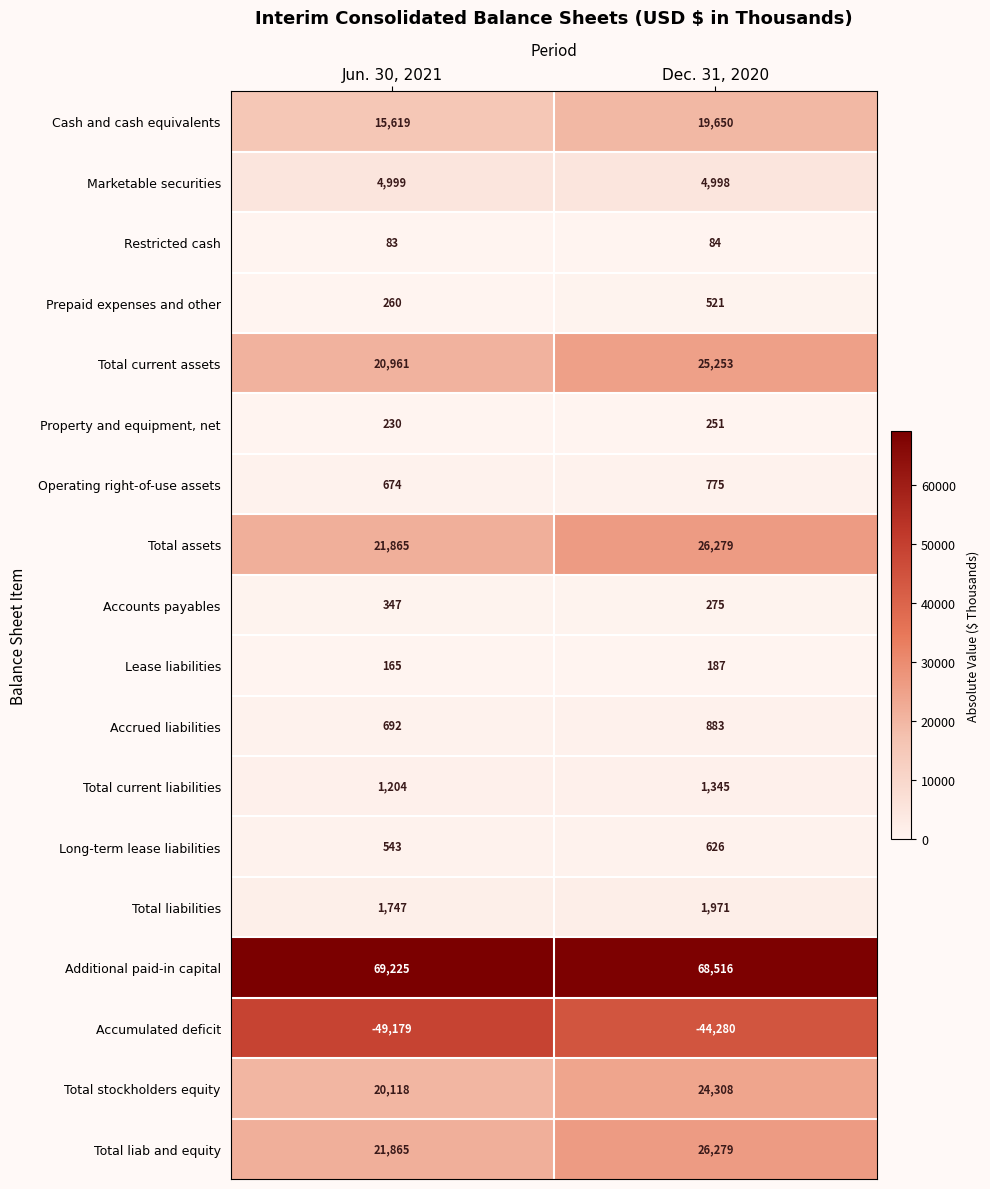

What value does the Accounts payables series have at Jun. 30, 2021, to the nearest 5?

345